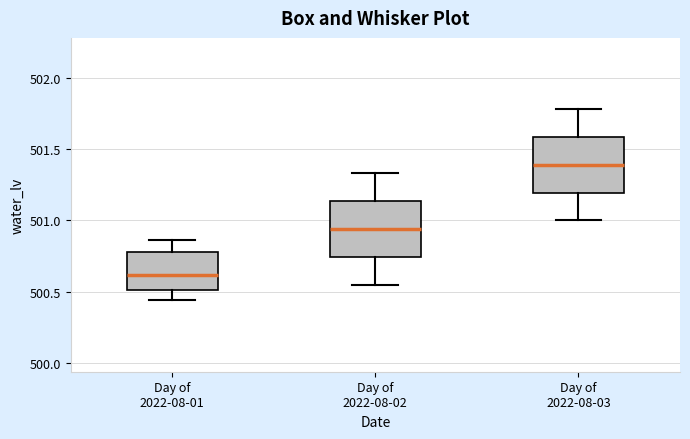

Reading left to right, transcribe this box plot: for each box, give where its median line is, the range the box spans, and where its two whiskers end, as read against the y-axis. The values are not printed on the chart, so give them approximately, as read against the axis.

Day of 2022-08-01: median 500.60, box 500.50 to 500.80, whiskers 500.45 to 500.85
Day of 2022-08-02: median 500.95, box 500.75 to 501.15, whiskers 500.55 to 501.35
Day of 2022-08-03: median 501.40, box 501.20 to 501.60, whiskers 501.00 to 501.80